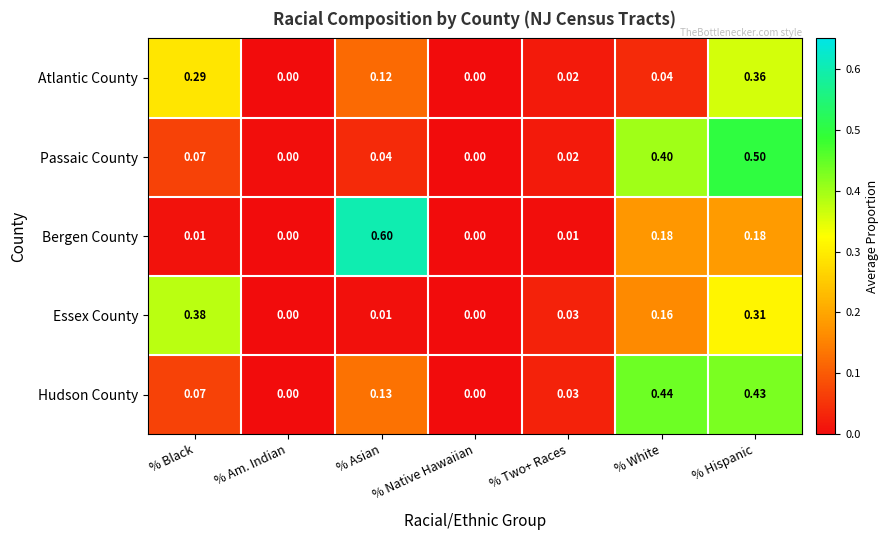

What is the maximum value shown in the chart?

0.6